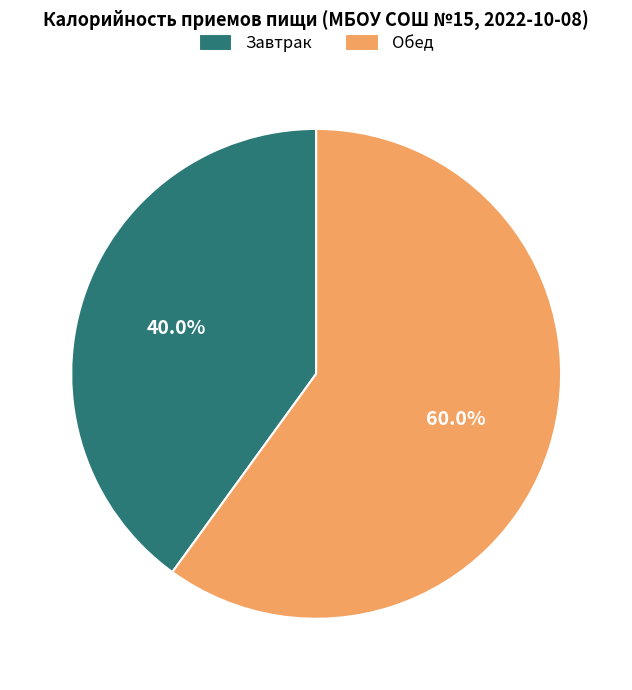

To the nearest percent, what is the difference between the Обед and Завтрак slice percentages?

20%